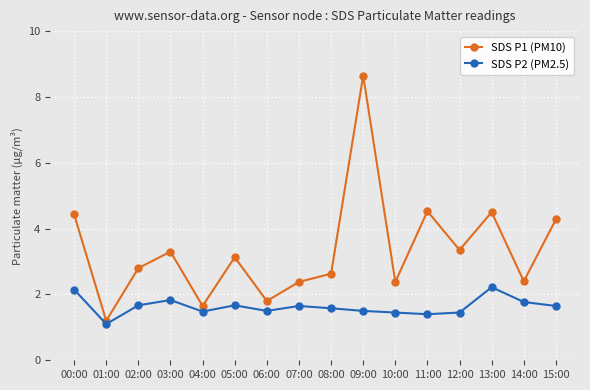

Which label corresponds to the largest value in the chart?

09:00